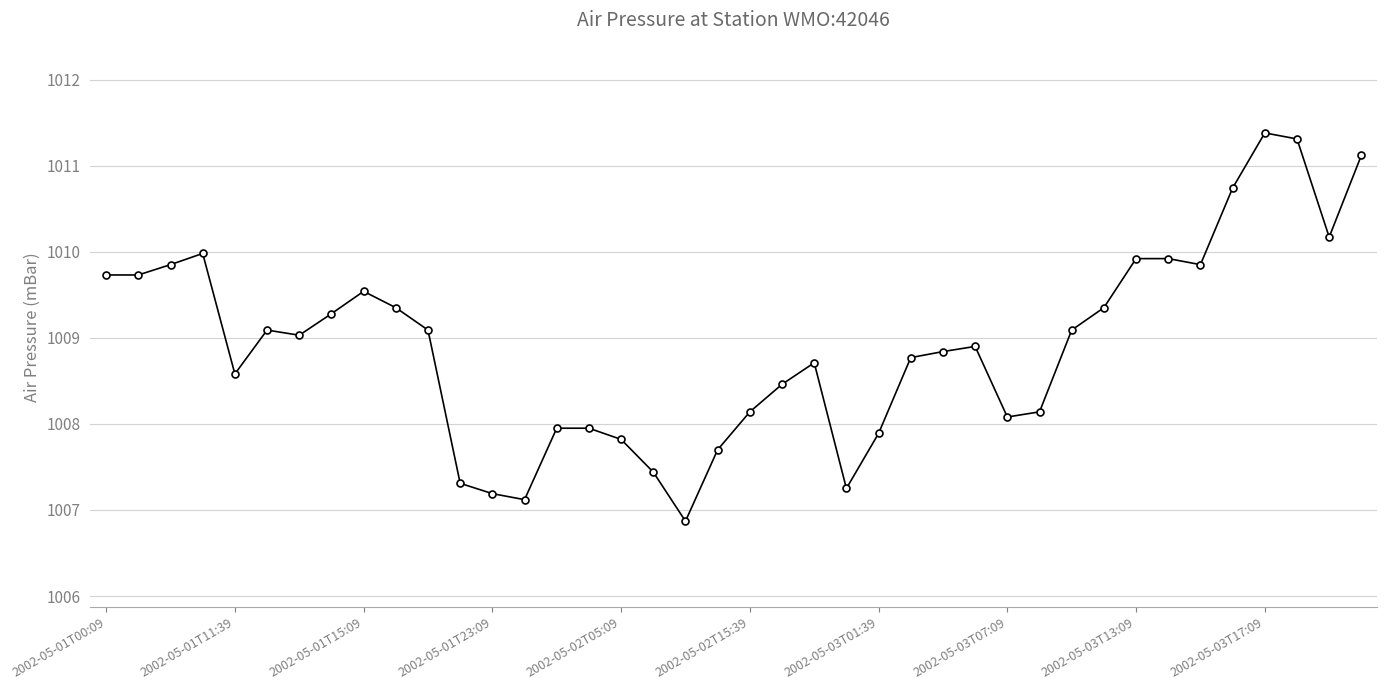

What is the difference between the second highest and minimum values?

4.4